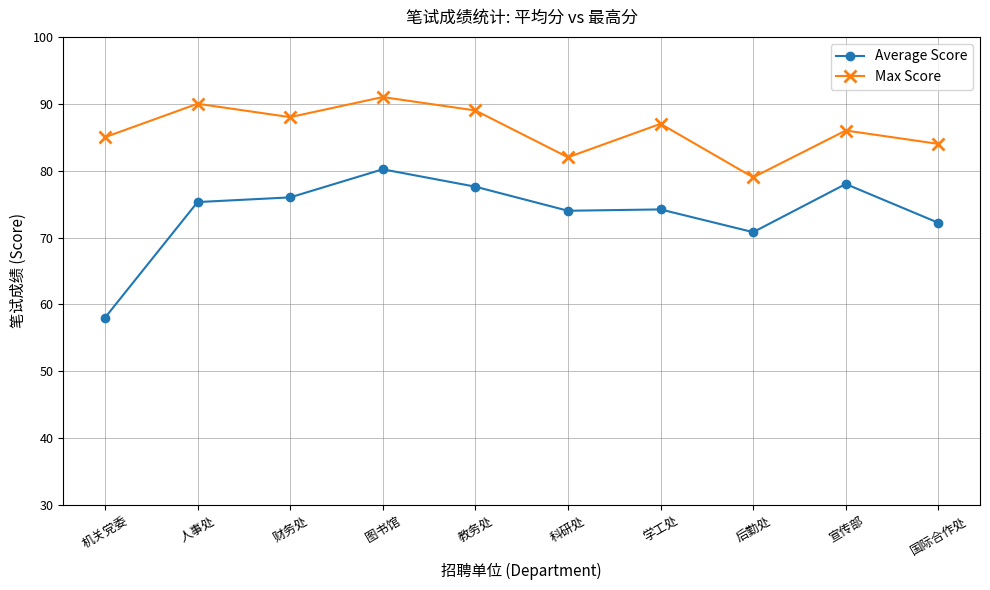

What is the minimum value for Average Score?

58.0